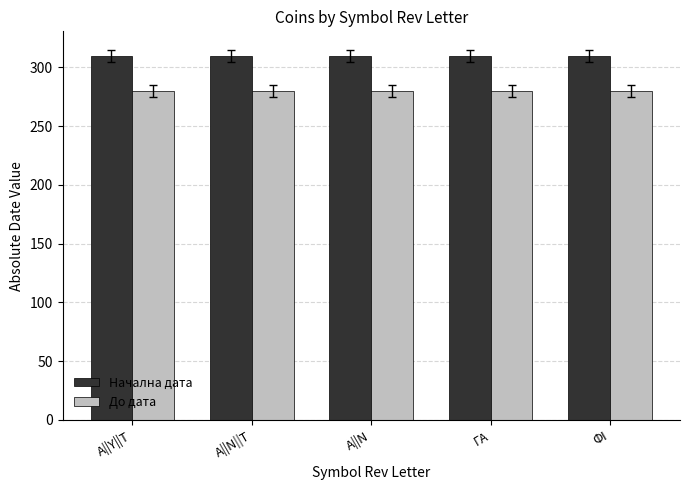

What position from the left is ΓΑ?

4